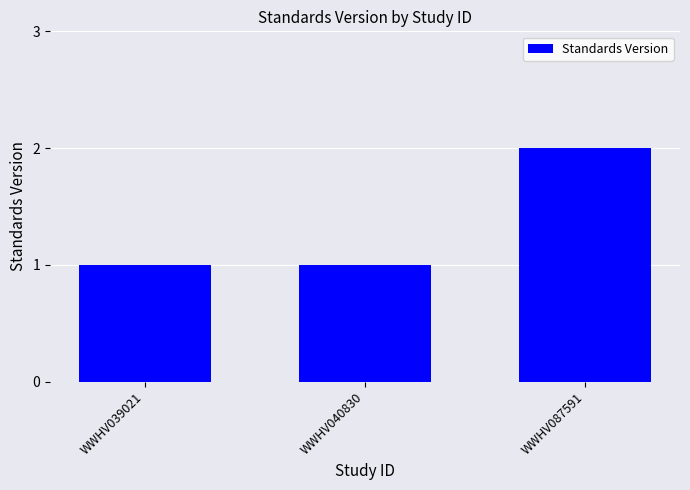

What is the value of the 2nd bar from the left?

1